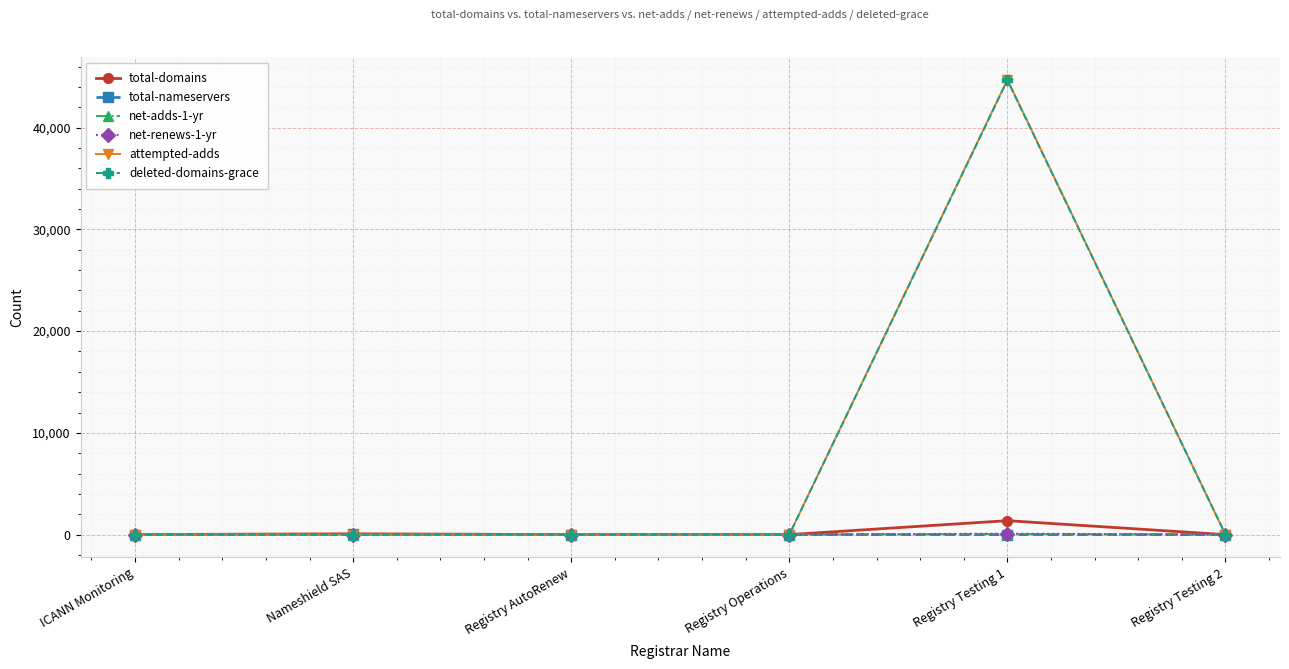

What is the greatest value displayed?

44711